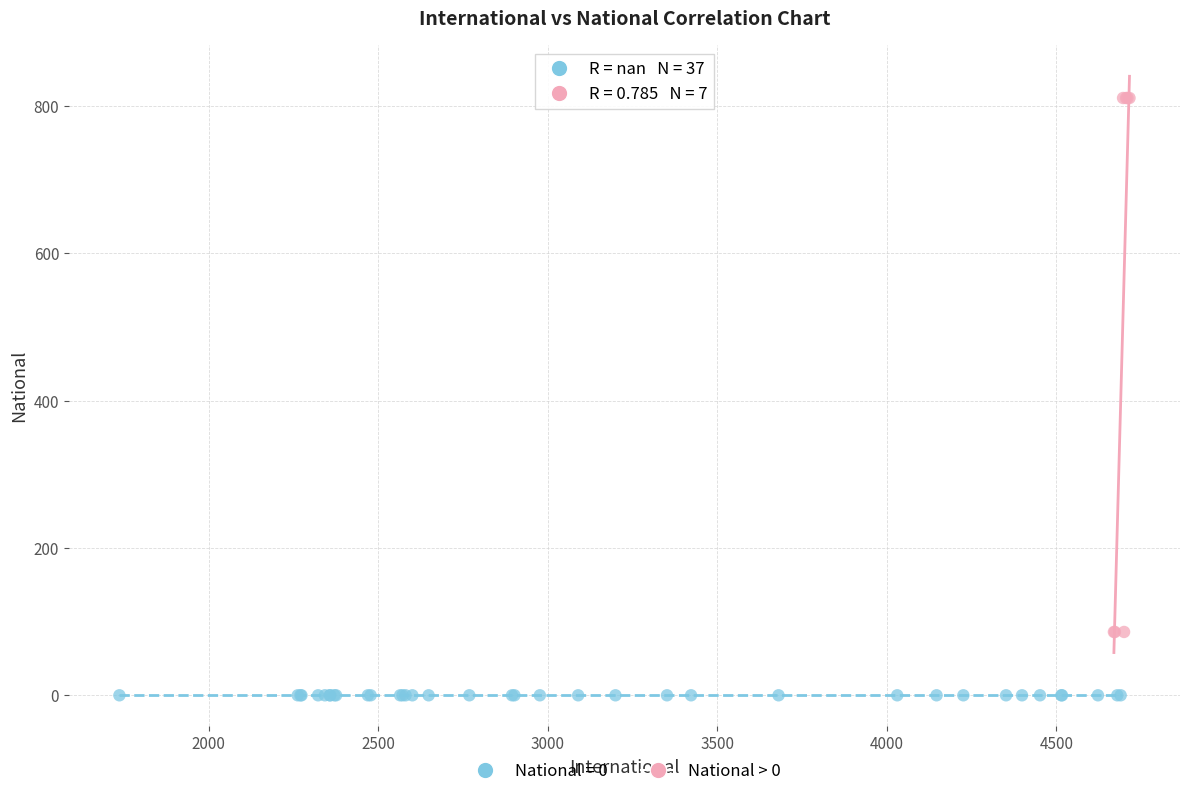

Which series contains the highest Y value?

National > 0